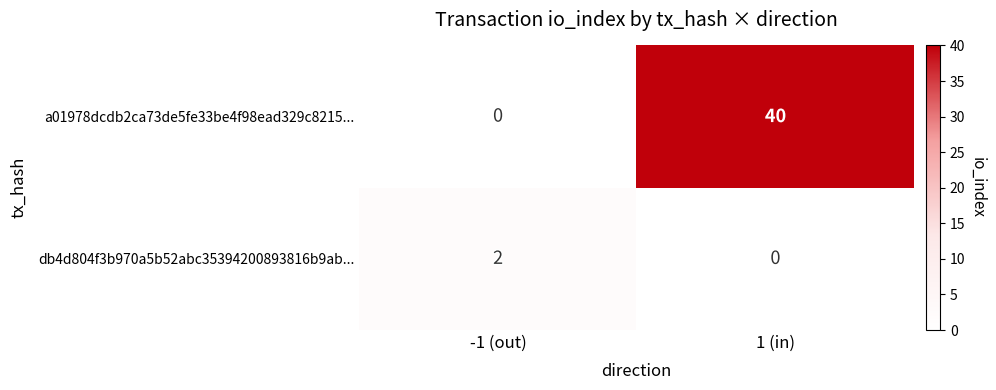

At how many categories does at least one series exceed 25?

1